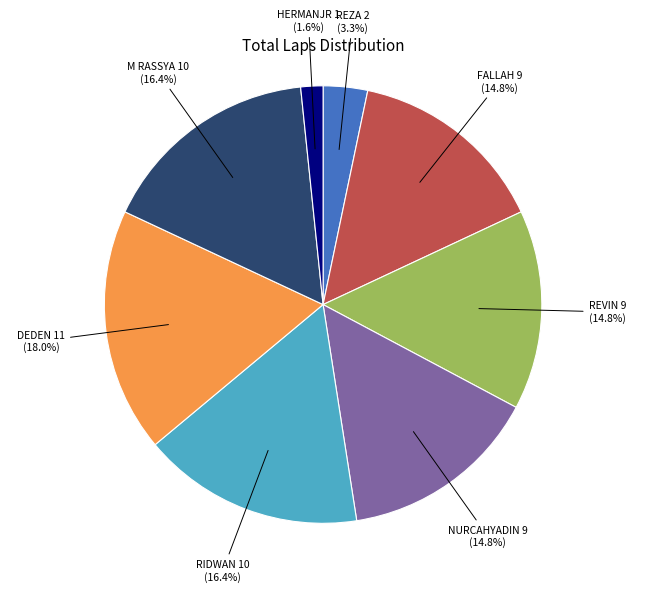

Is there a majority slice in this chart?

No